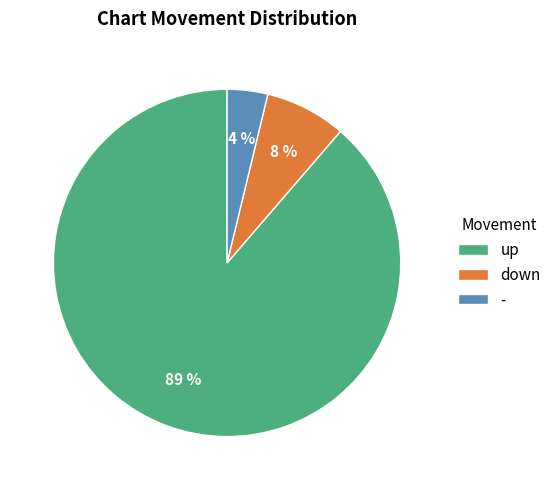

To the nearest percent, what is the average slice percentage?

33%